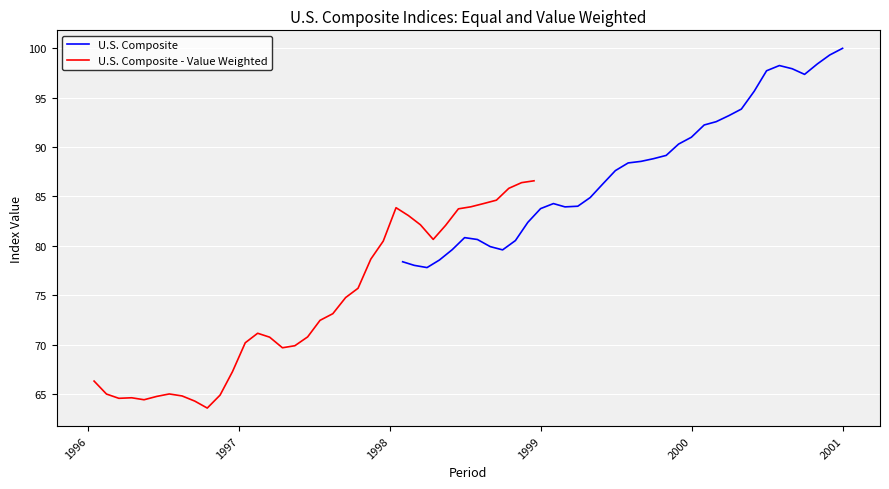

How many interior local valleys does the U.S. Composite series have?

4